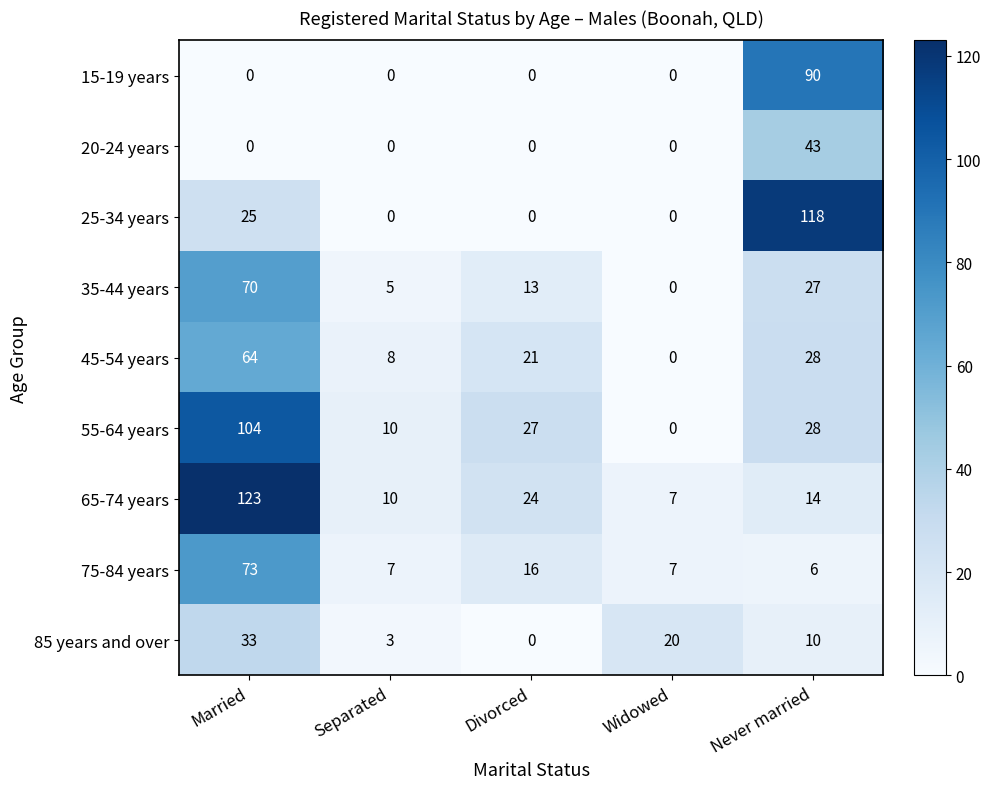

Which category has the highest value across all series?

Married